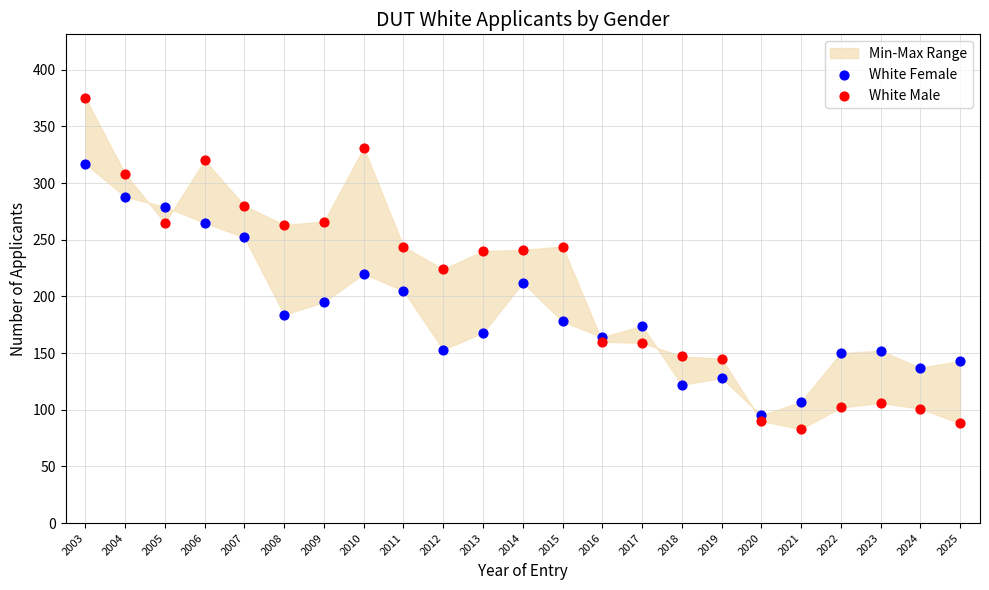

Which series reaches the maximum Y coordinate?

White Male